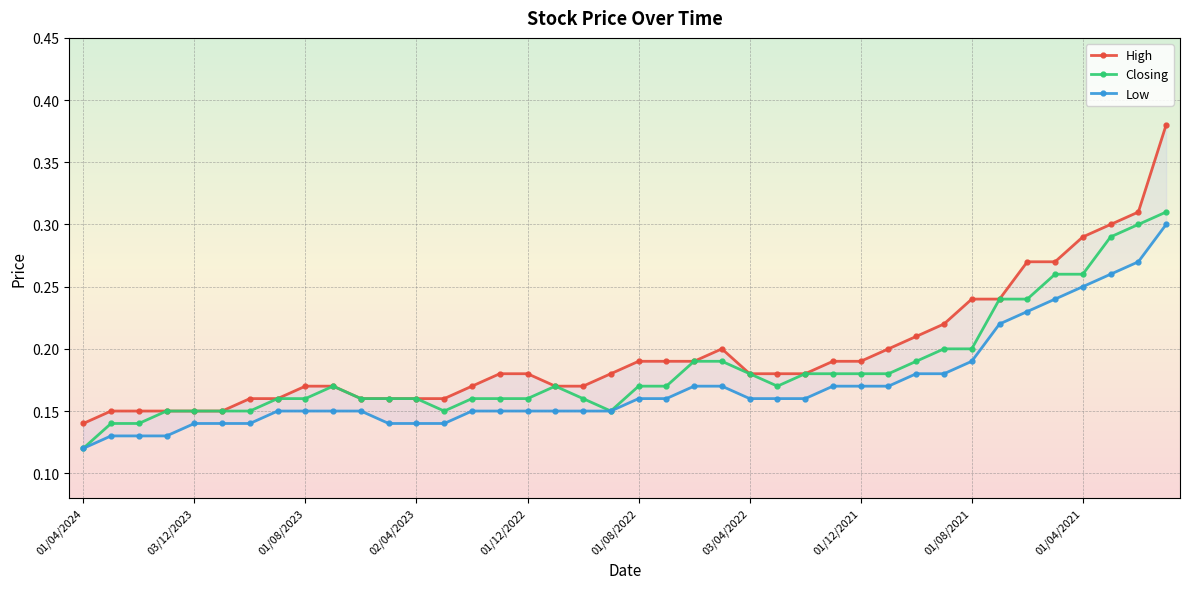

What is the lowest value of the Closing series?

0.1